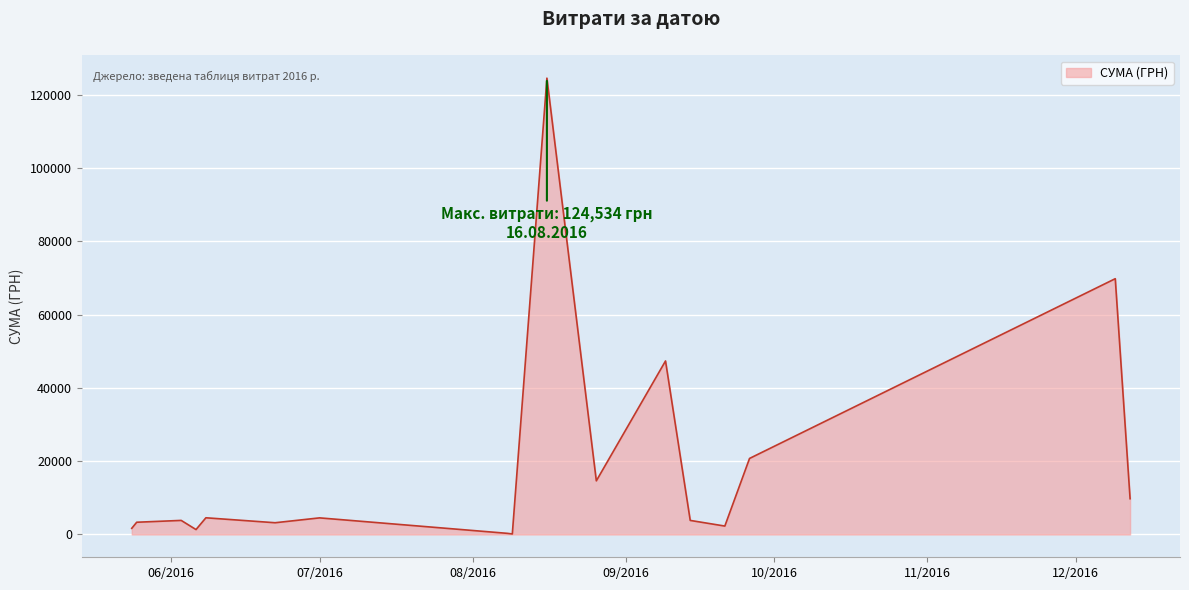

What is the maximum value shown in the chart?

124534.0